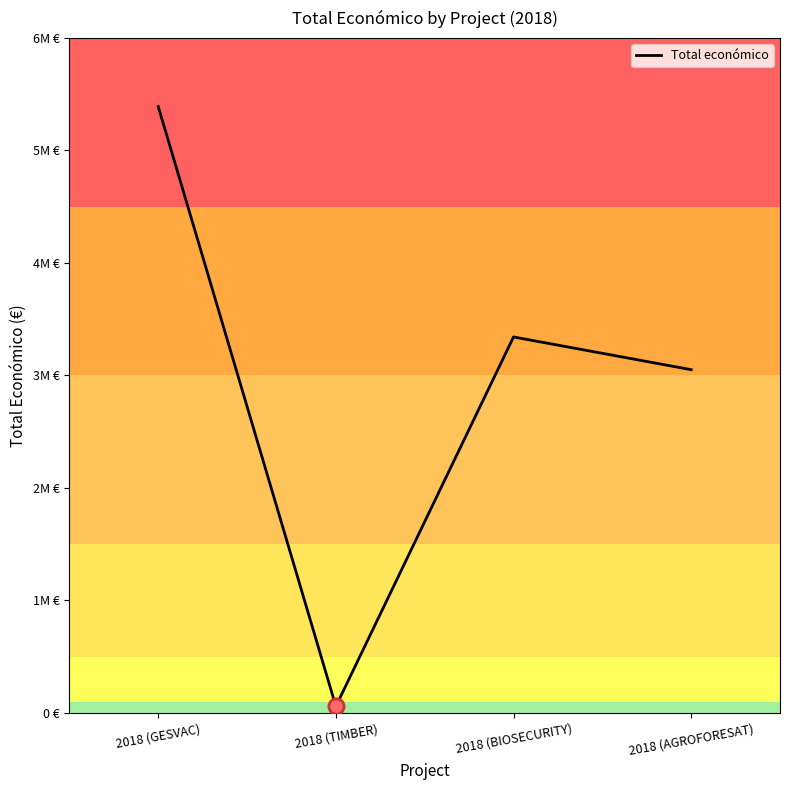

Between 2018 (BIOSECURITY) and 2018 (GESVAC), which is larger?

2018 (GESVAC)